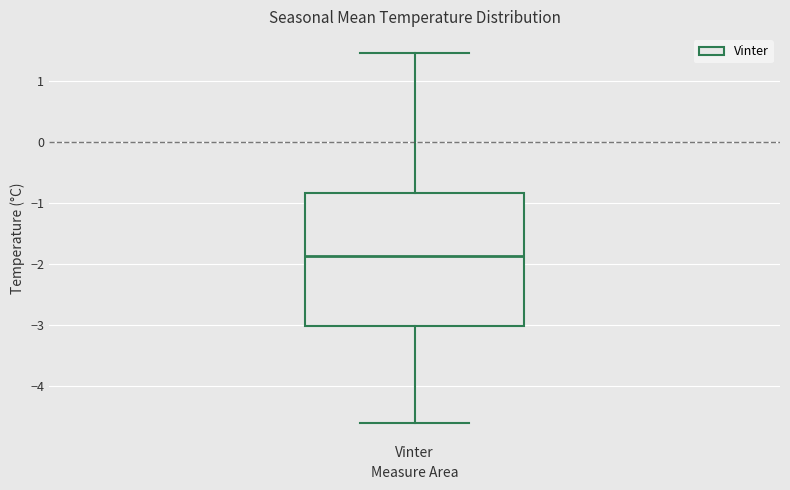

Read this box plot against the y-axis: the position of the median line, the range covered by the box, and the ends of both whiskers. The values are not printed on the chart, so give them approximately, as read against the axis.

median -1.9, box -3.0 to -0.8, whiskers -4.6 to 1.5